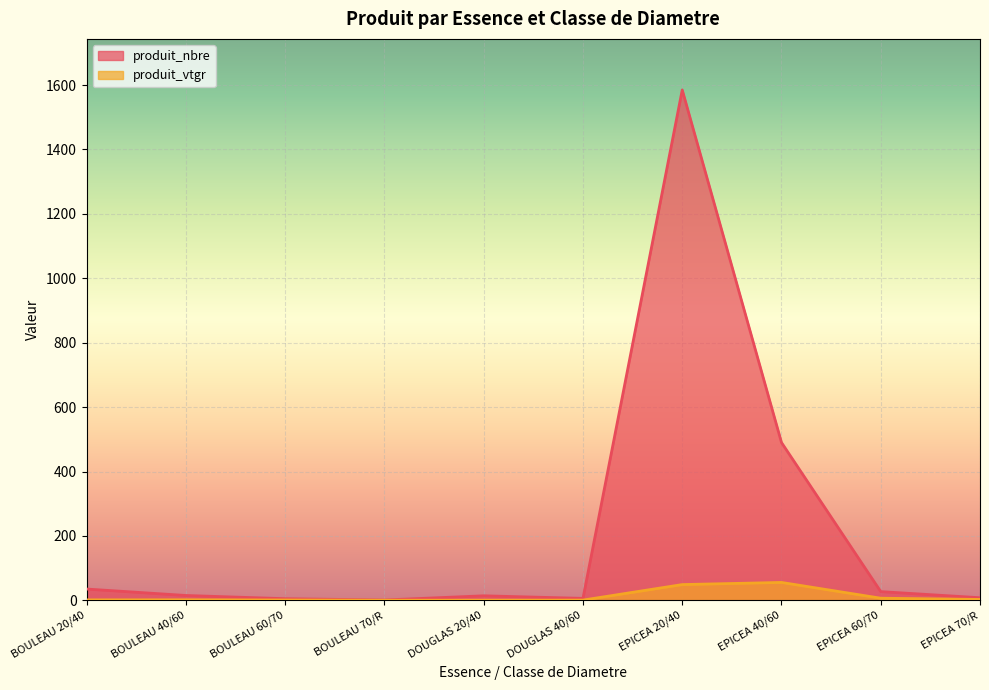

True or false: produit_nbre and produit_vtgr cross at least once.

False